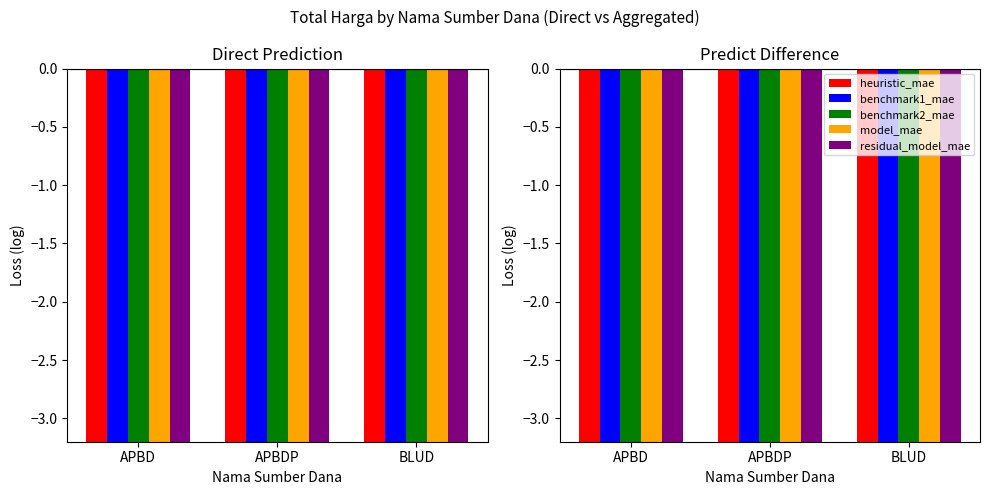

Reading left to right, what are all the values shown in this chart?

heuristic_mae: -8.6	-7.1	-7.5
benchmark1_mae: -8.9	-9.5	-8.6
benchmark2_mae: -7.5	-7.7	-6.9
model_mae: -9.9	-8.4	-8.5
residual_model_mae: -7.3	-7.2	-6.6